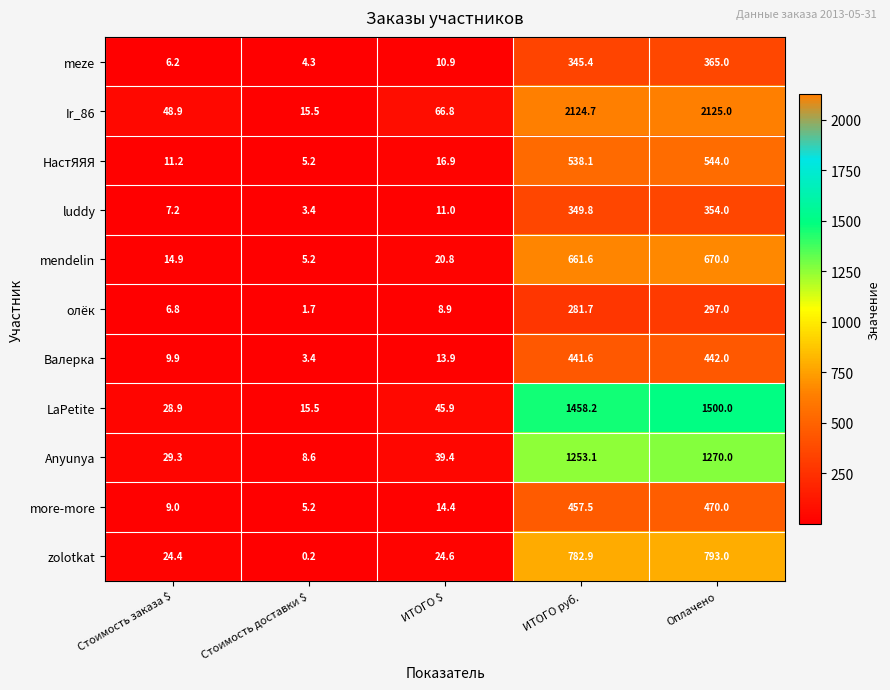

At how many categories does at least one series exceed 576?

2